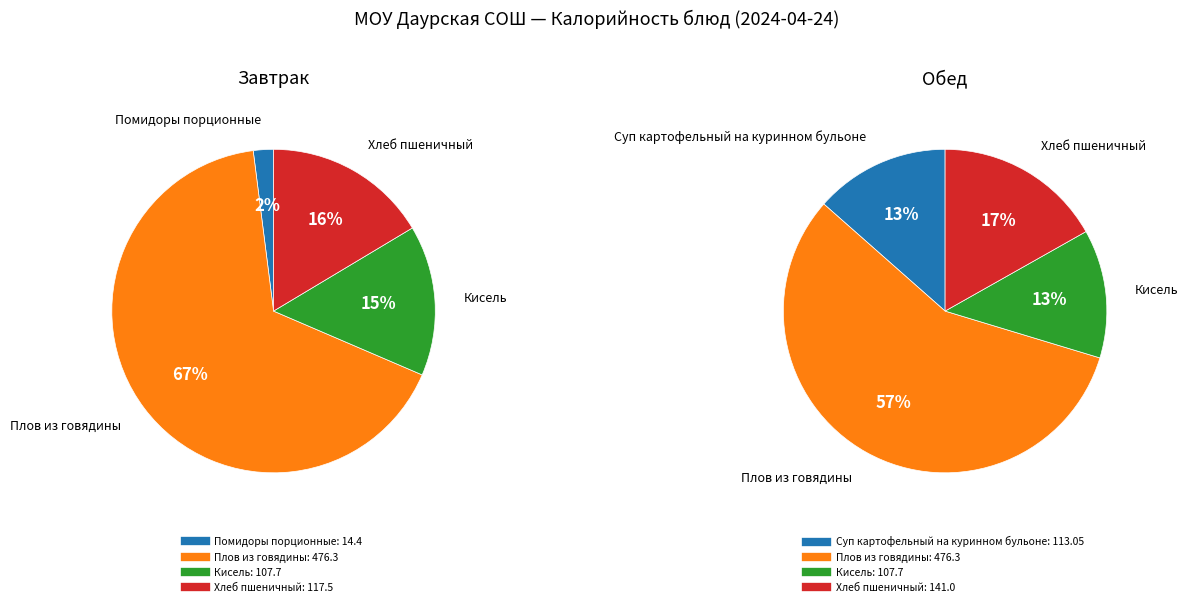

What is the largest slice in the pie chart?

Плов из говядины